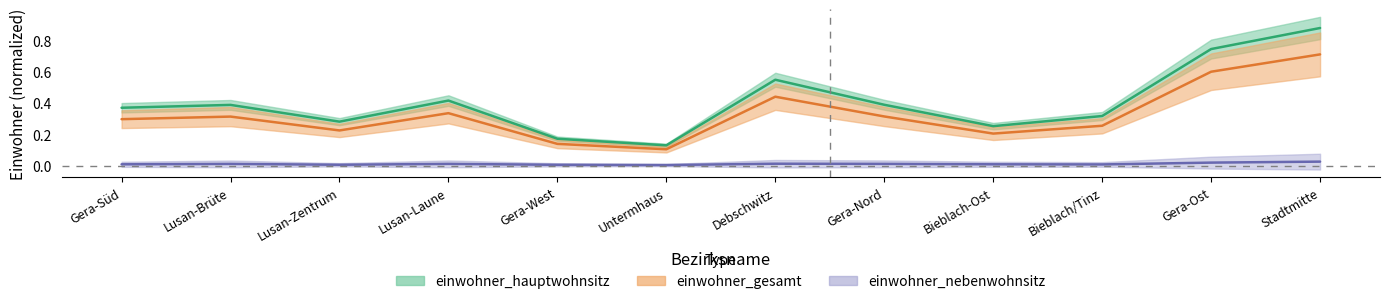

In einwohner_hauptwohnsitz, how many points are lower than both neighbors (excluding endpoints)?

3